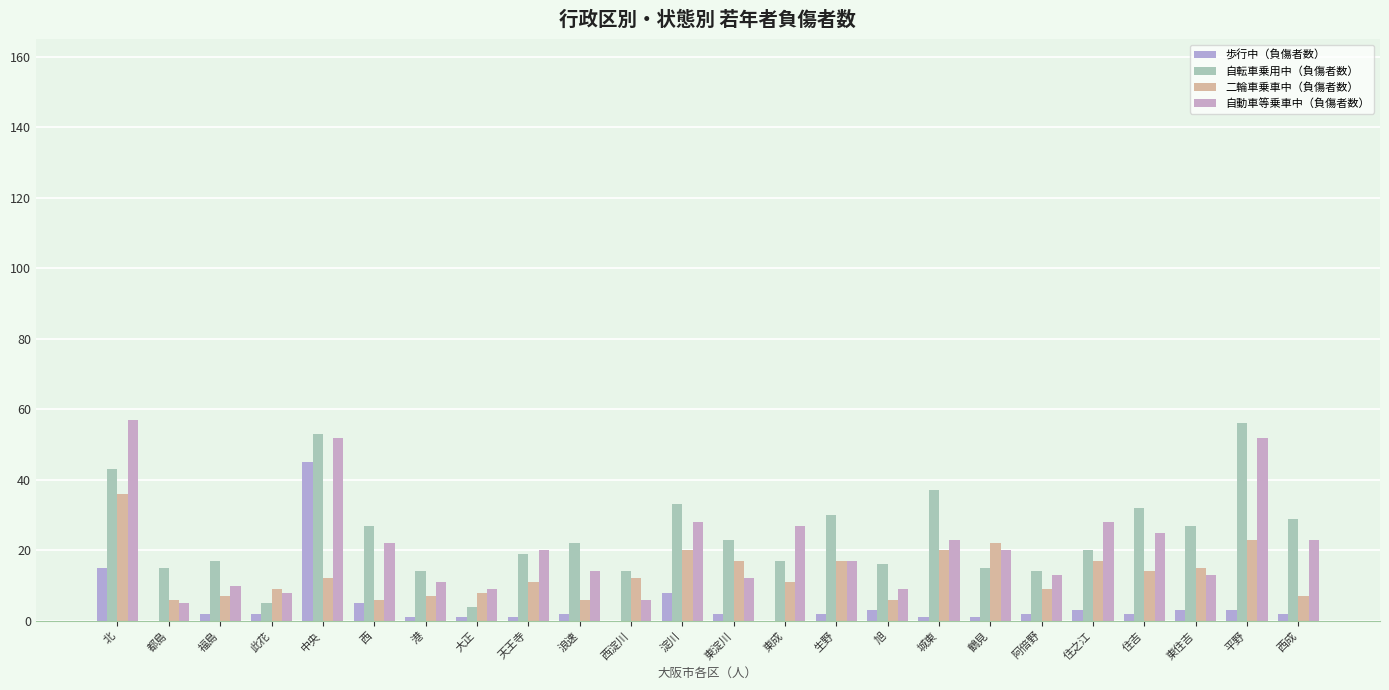

At which label does 歩行中（負傷者数） reach its peak?

中央